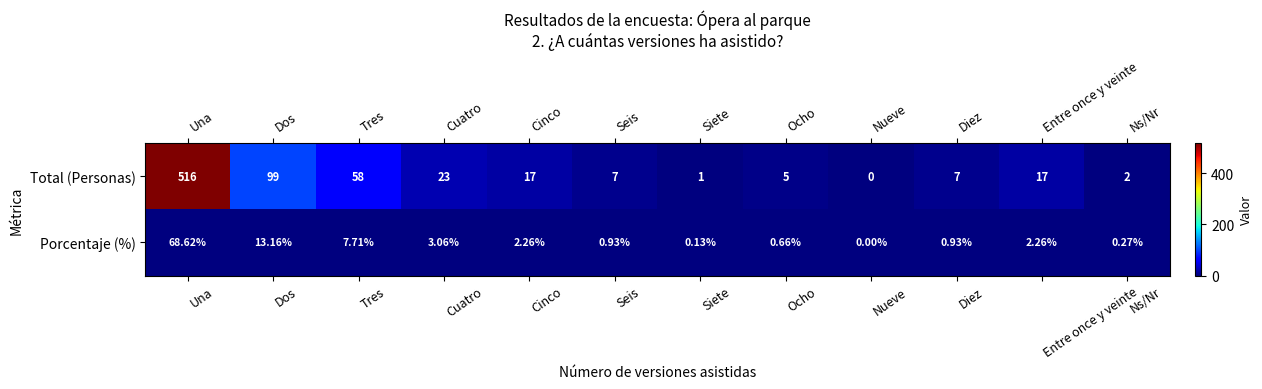

How many series are shown in this chart?

2